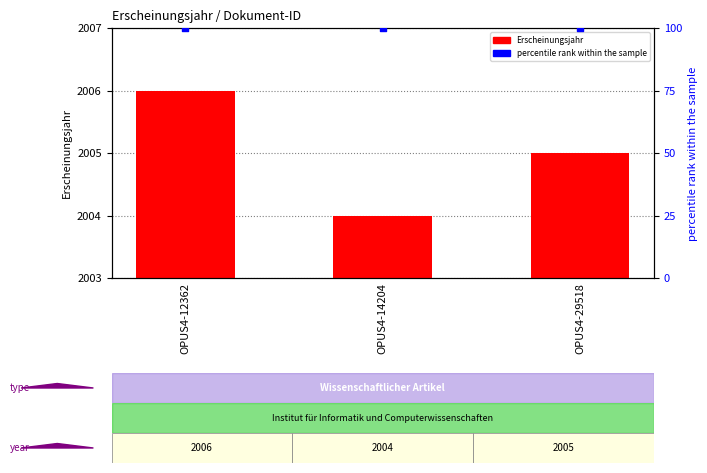

Which series contains the lowest Y value?

percentile rank within the sample